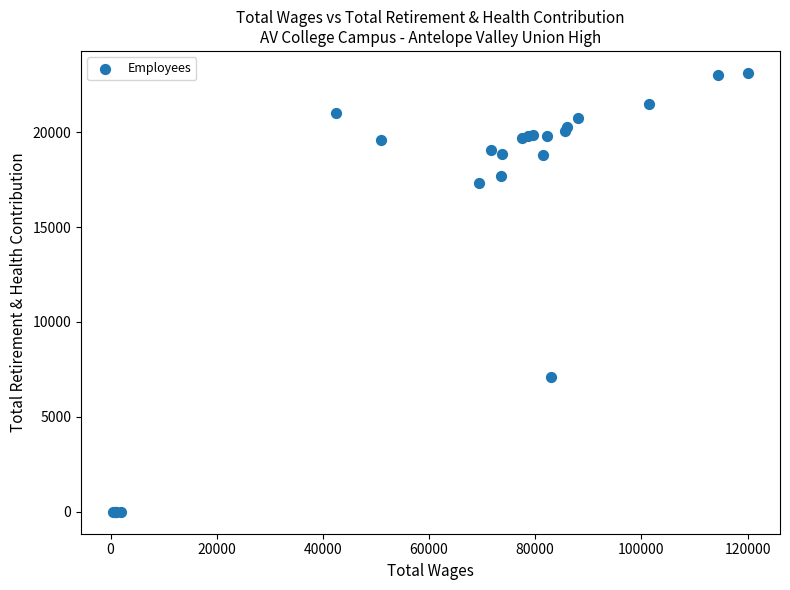

What Y value in the scatter plot is closest to 11563?

7080